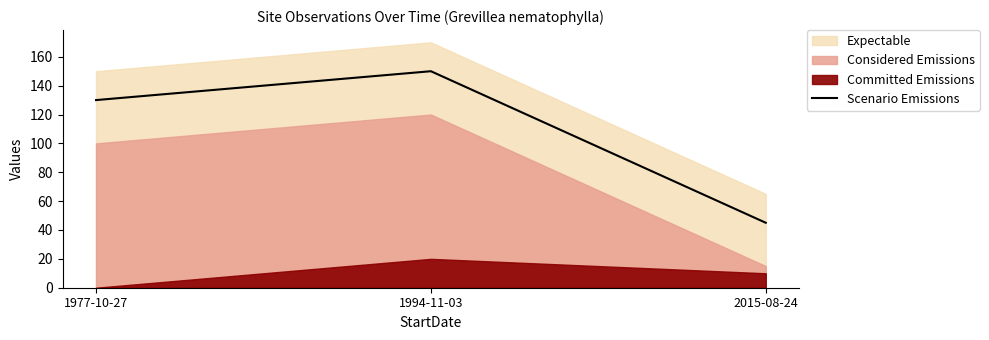

Where is Scenario Emissions nearest to the value 97?

1977-10-27